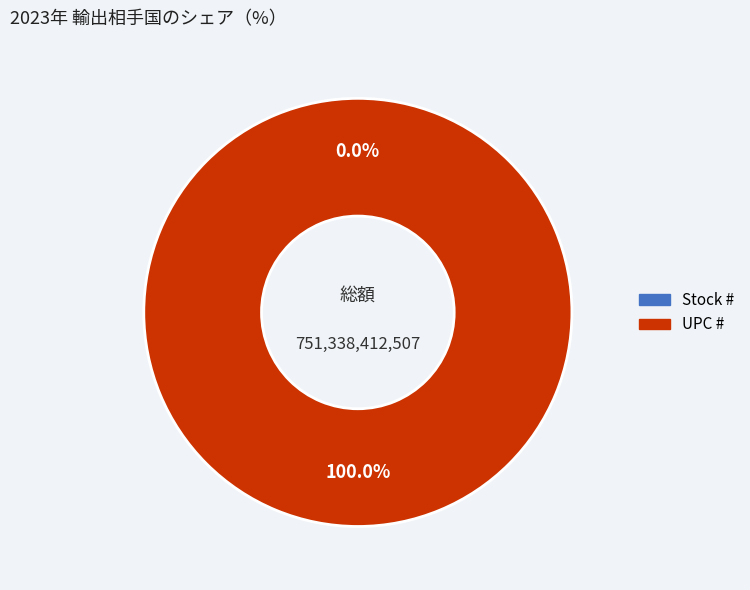

What percentage do UPC # and Stock # together represent?

100.0%